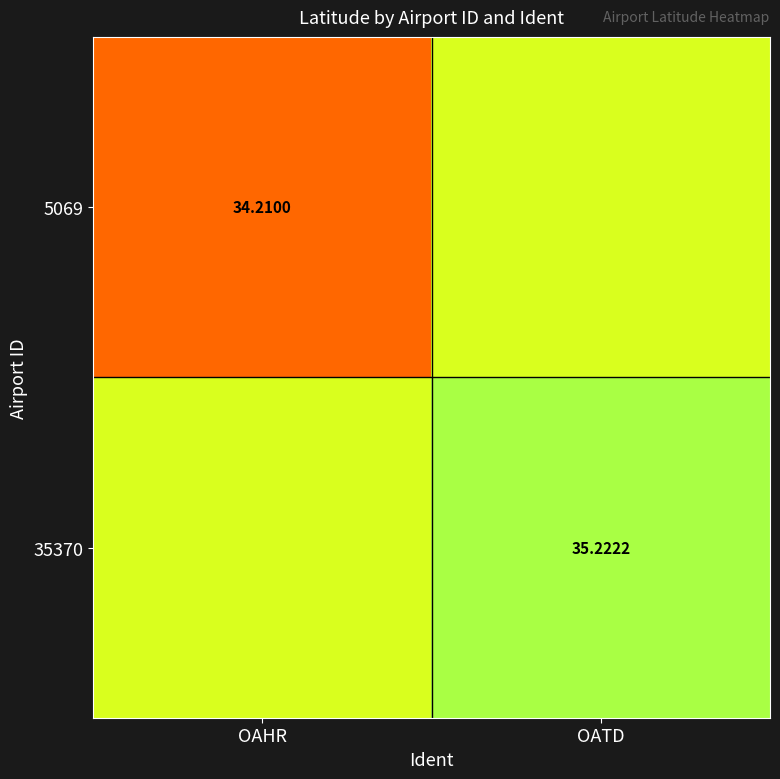

Which category has the lowest value in the 35370 series?

OAHR